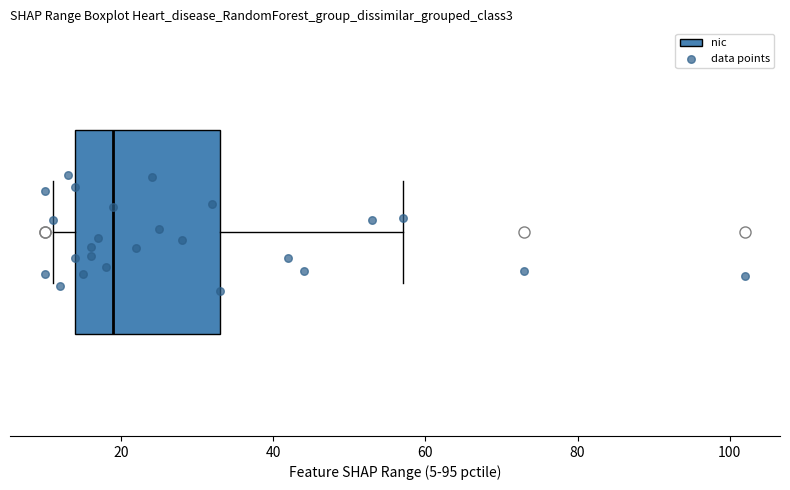

Transcribe this box plot: give where the median line is, the range the box spans, and where the two whiskers end, as read against the x-axis. The values are not printed on the chart, so give them approximately, as read against the axis.

median 20, box 14 to 34, whiskers 12 to 58